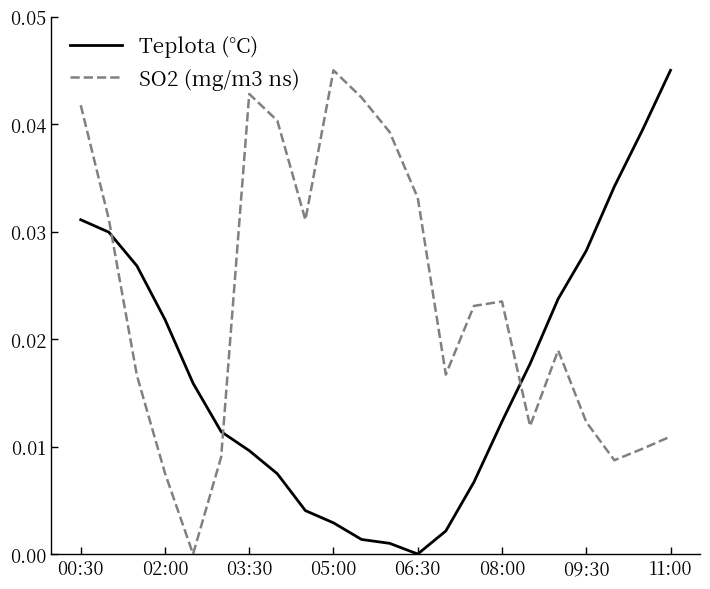

Rank the series by their average value, from lowest to highest.

Teplota (°C), SO2 (mg/m3 ns)